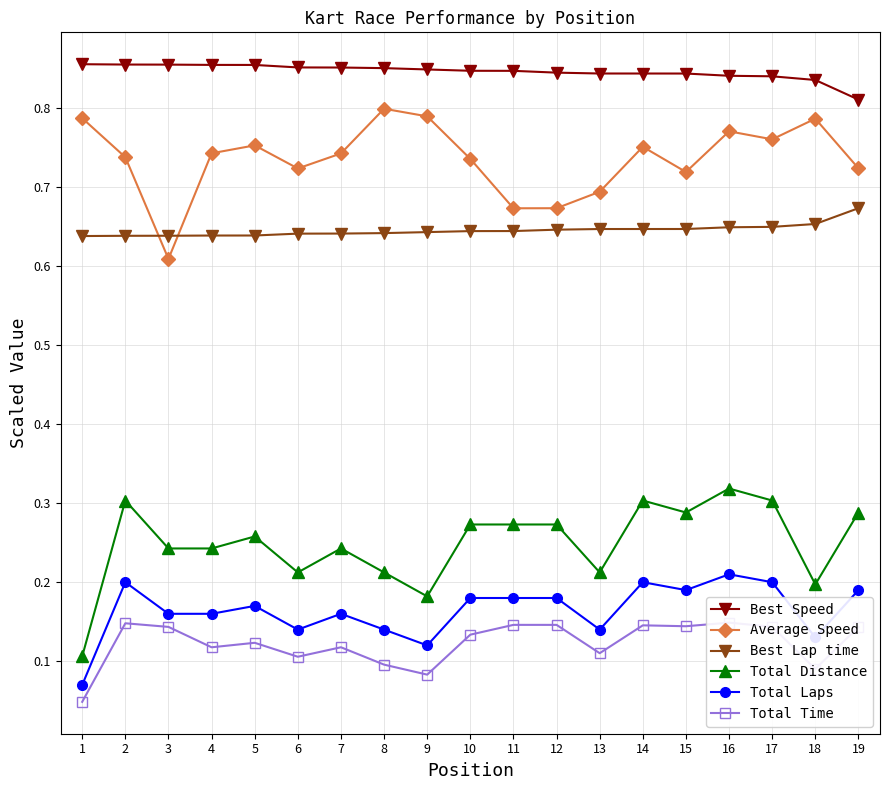

How many categories are shown in the chart?

19